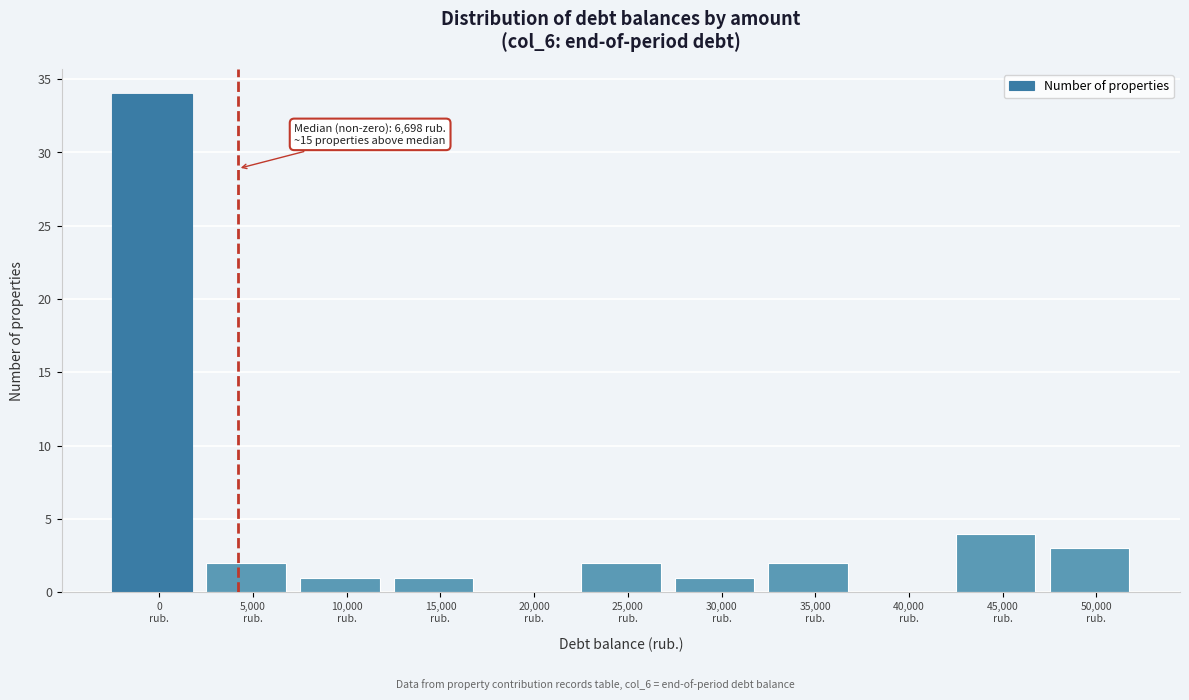

What is the sum of all values?

50